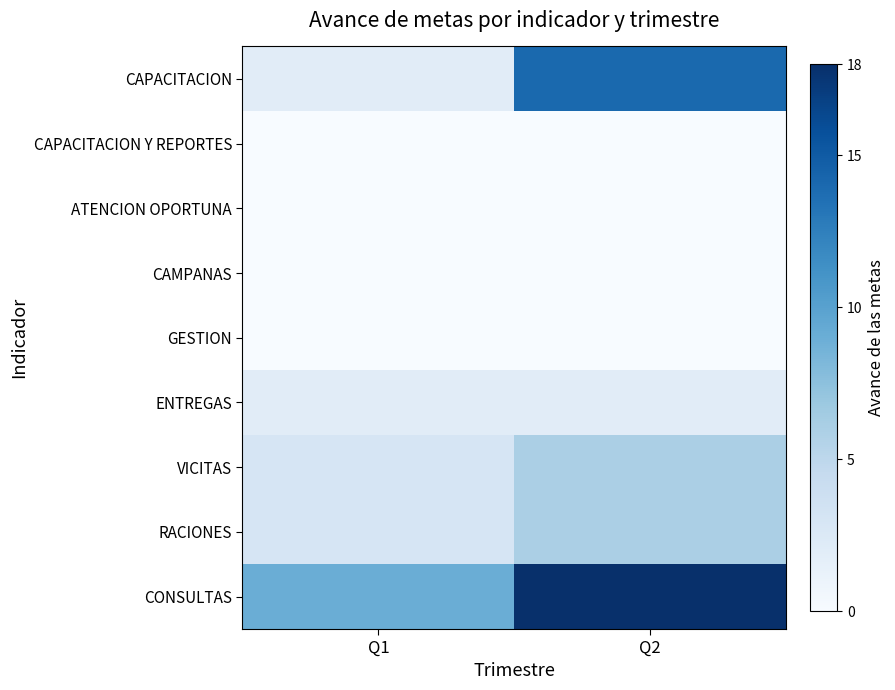

How many distinct data groups are displayed?

9